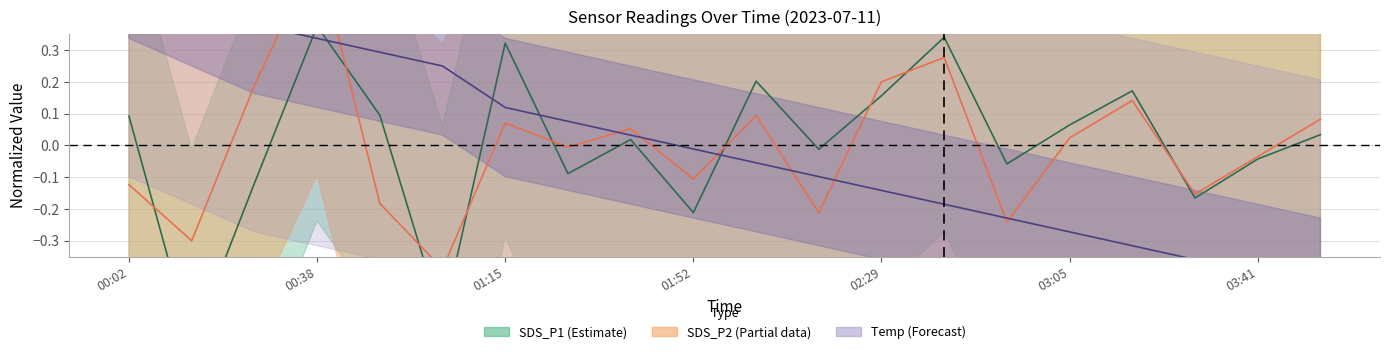

Where does the SDS_P1_center series first go above 0?

00:02